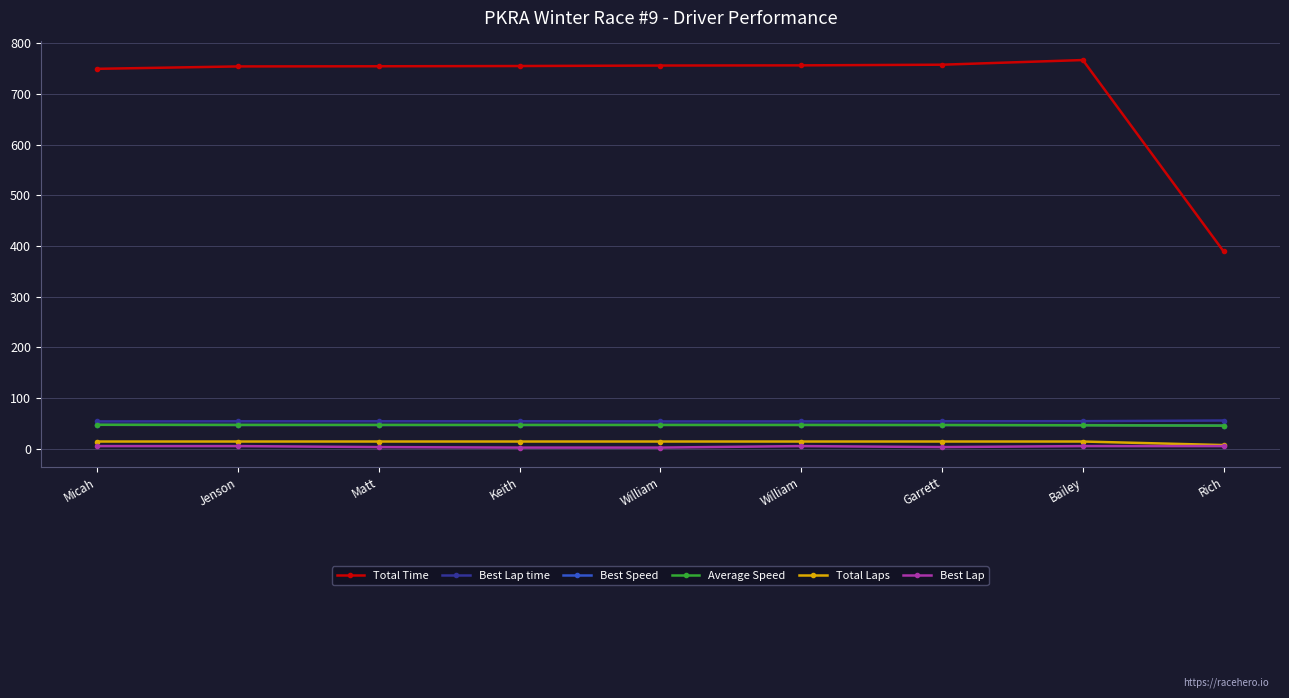

List the labels in order of Best Lap value, smallest first.

Keith, William, Matt, Garrett, Micah, Jenson, William, Bailey, Rich